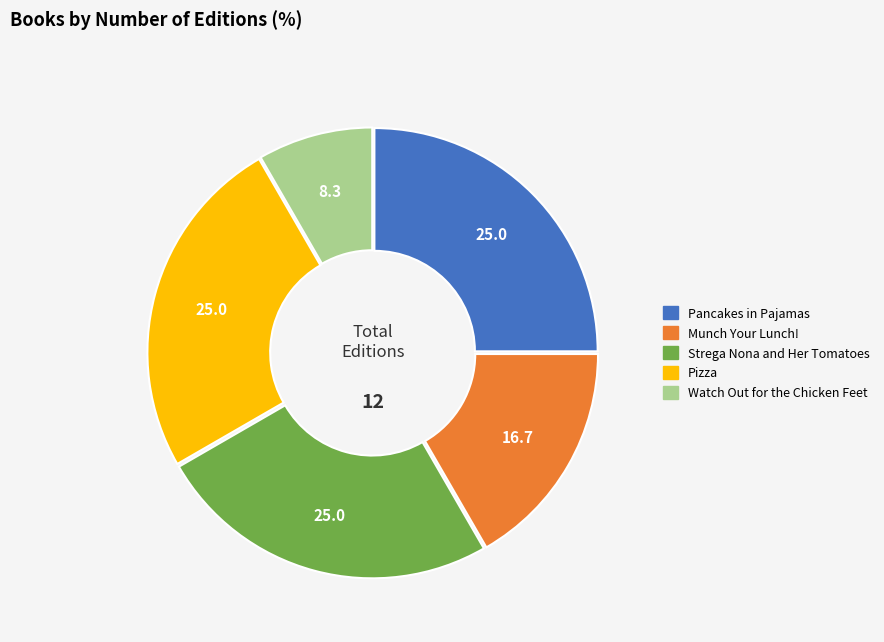

Is it true that Pizza is 25% of the pie?

True